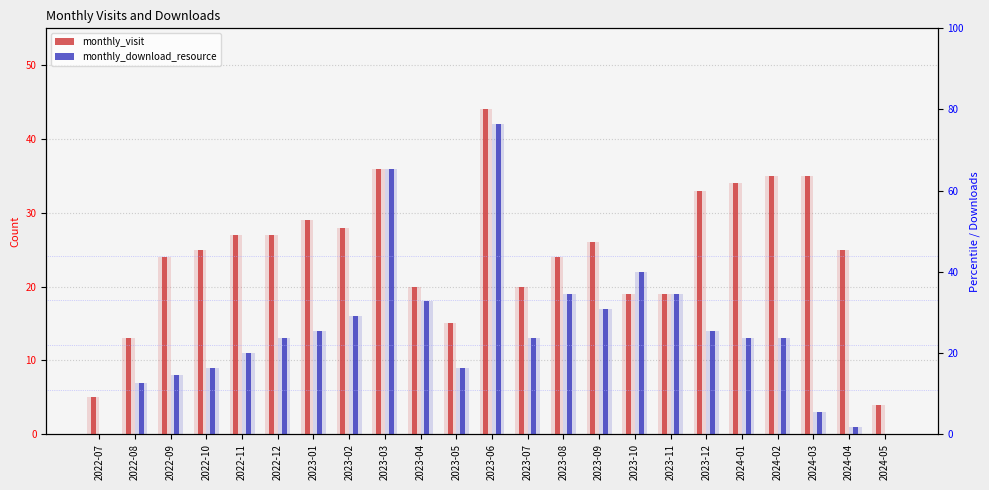

At which label does monthly_visit first exceed 25?

2022-11